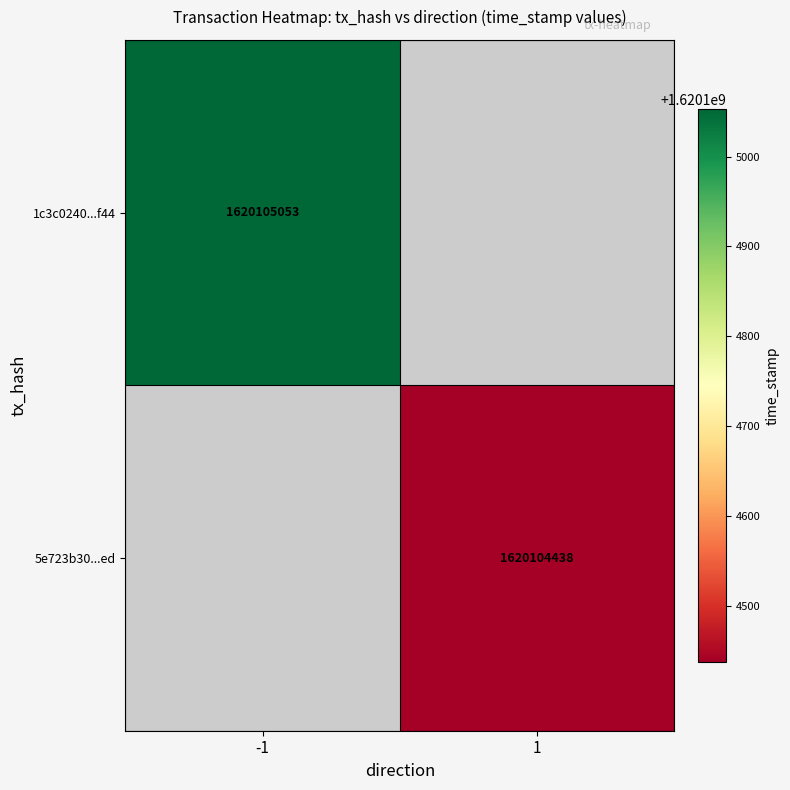

How many series are shown in this chart?

2